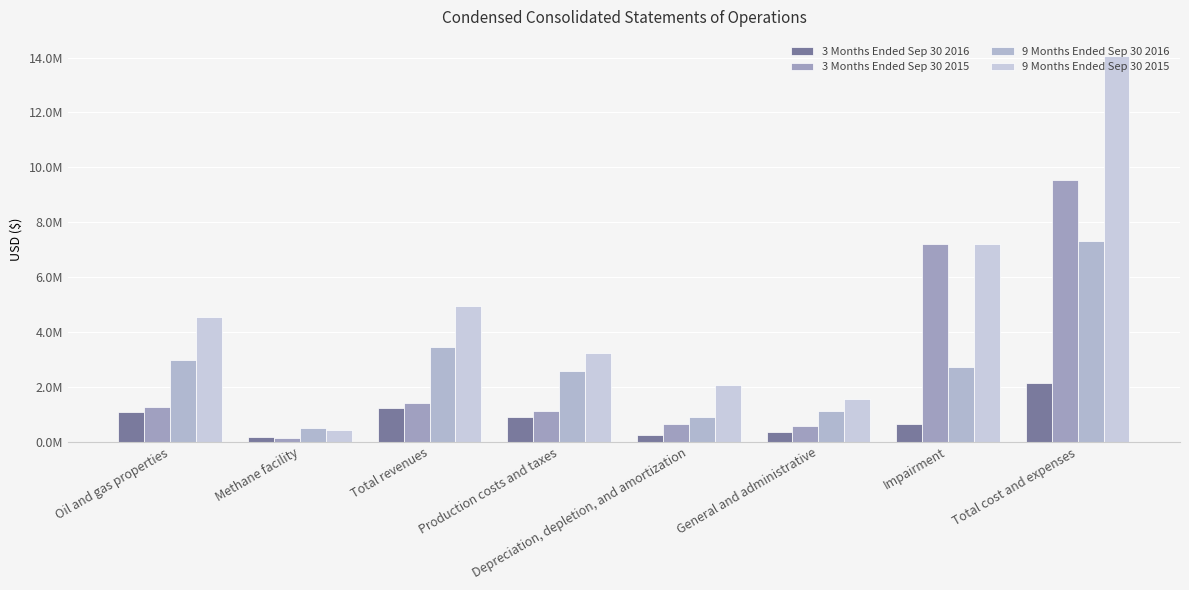

What is the sum of the 3 Months Ended Sep 30 2015 values at Depreciation, depletion, and amortization and Impairment?

7836000